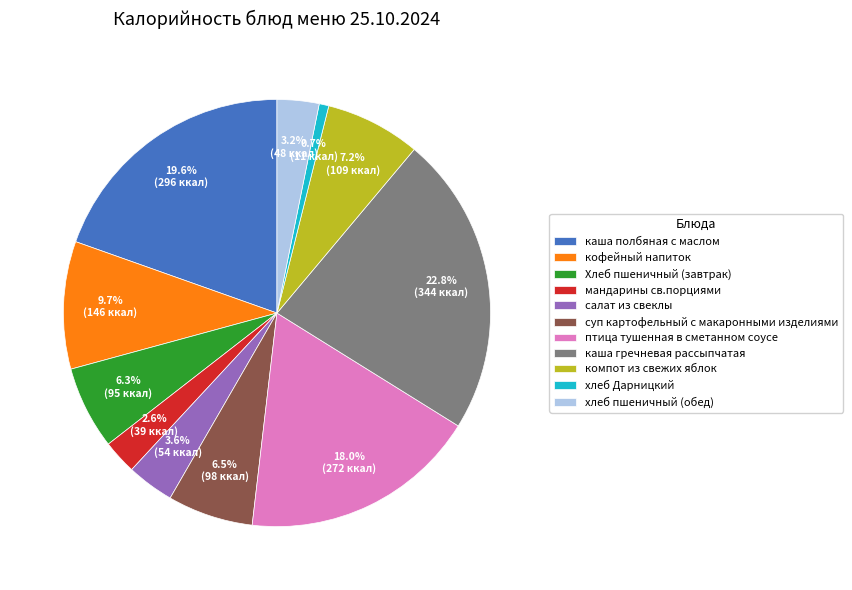

The мандарины св.порциями slice represents 3% of the pie. True or false?

True